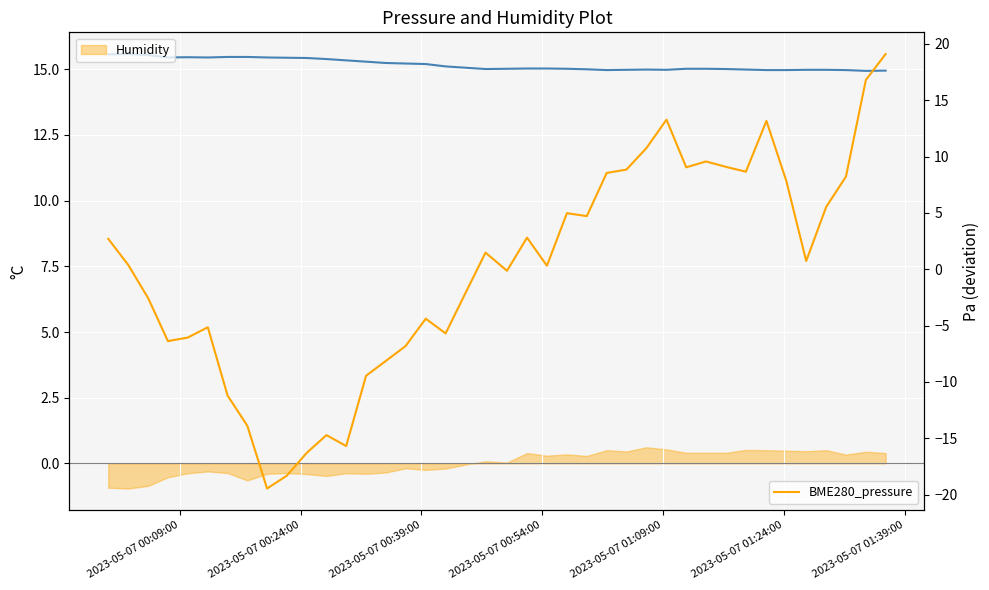

Which series has the largest range (max minus min)?

BME280_pressure